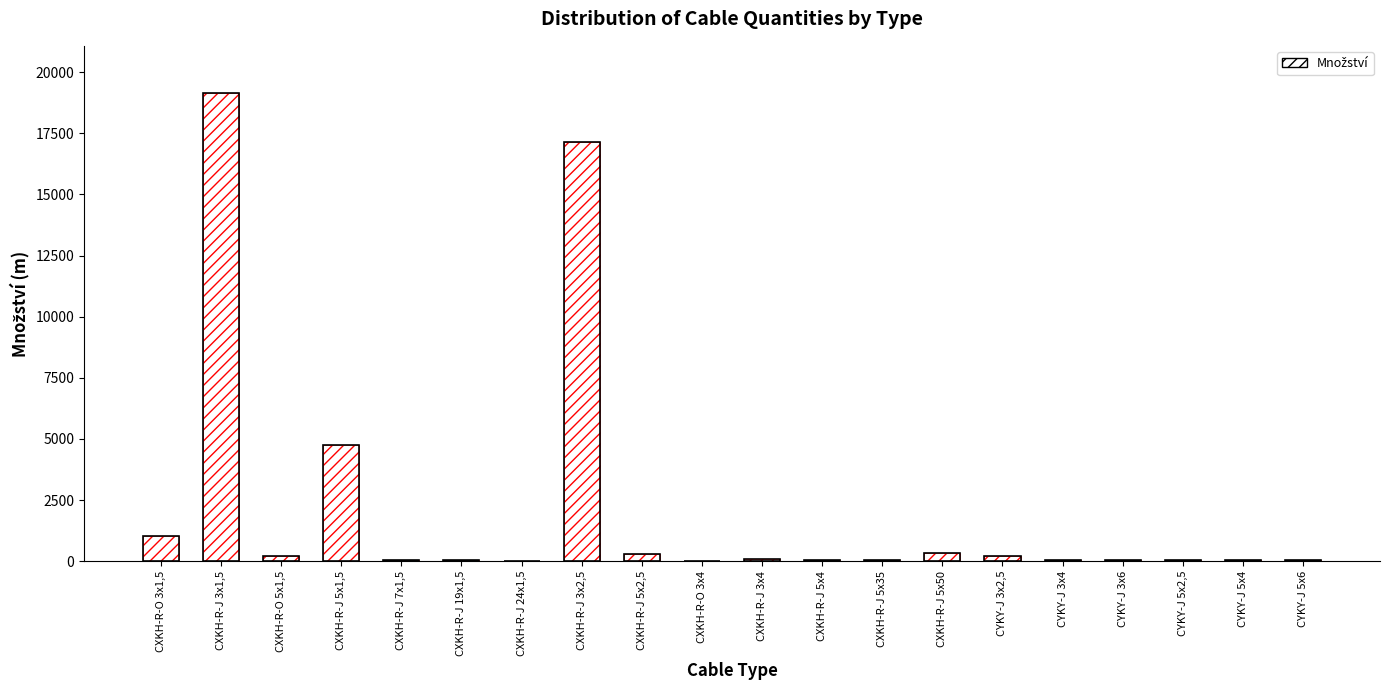

List the labels in order of value, largest first.

CXKH-R-J 3x1,5, CXKH-R-J 3x2,5, CXKH-R-J 5x1,5, CXKH-R-O 3x1,5, CXKH-R-J 5x50, CXKH-R-J 5x2,5, CXKH-R-O 5x1,5, CYKY-J 3x2,5, CXKH-R-J 3x4, CXKH-R-J 5x35, CXKH-R-J 5x4, CYKY-J 3x4, CYKY-J 3x6, CYKY-J 5x2,5, CYKY-J 5x4, CYKY-J 5x6, CXKH-R-J 7x1,5, CXKH-R-J 19x1,5, CXKH-R-J 24x1,5, CXKH-R-O 3x4